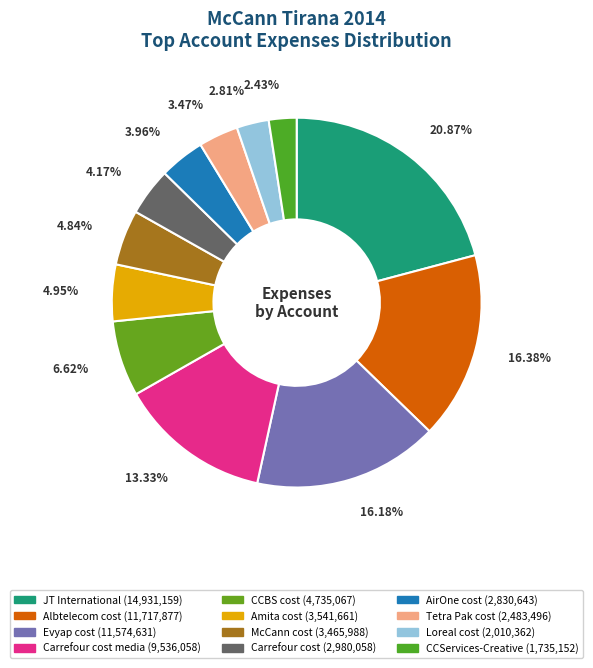

Is there a majority slice in this chart?

No